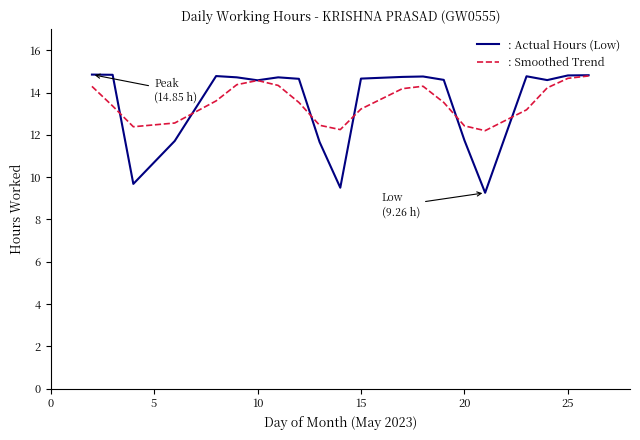

Which series has the largest range (max minus min)?

: Actual Hours (Low)